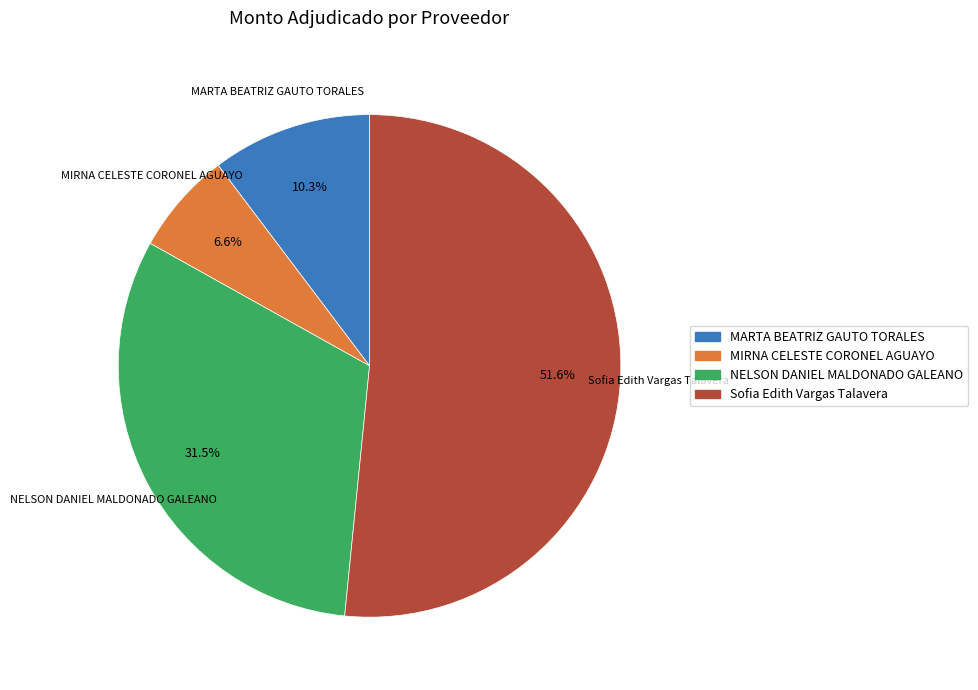

Is there any slice that represents more than half of the pie?

Yes